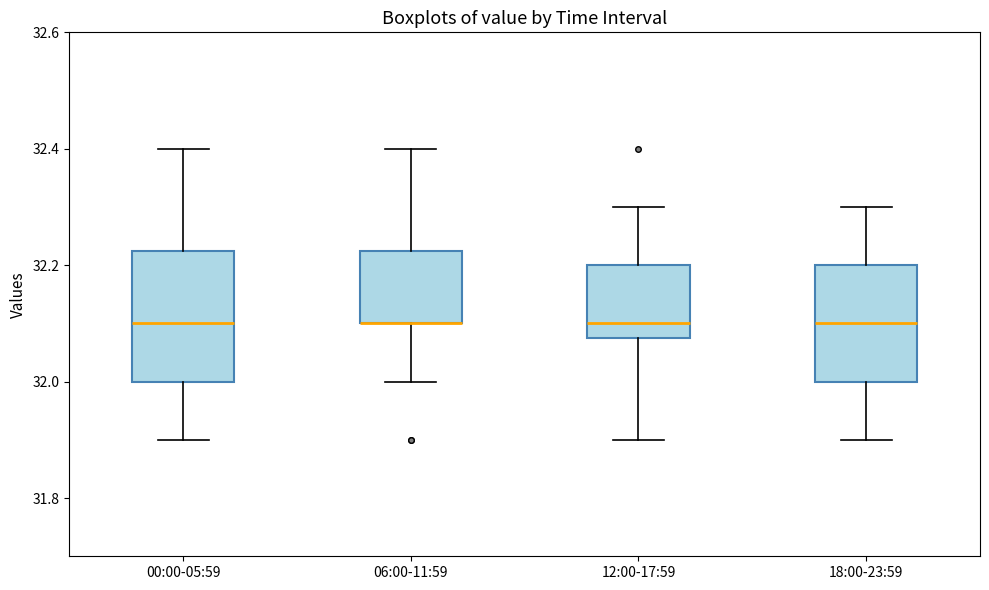

Reading left to right, read every box against the y-axis: the position of its median line, the range the box covers, and the ends of its whiskers. The values are not printed on the chart, so give them approximately, as read against the axis.

00:00-05:59: median 32.10, box 32.00 to 32.22, whiskers 31.90 to 32.40
06:00-11:59: median 32.10 (drawn on the box's lower edge), box 32.10 to 32.22, whiskers 32.00 to 32.40
12:00-17:59: median 32.10, box 32.08 to 32.20, whiskers 31.90 to 32.30
18:00-23:59: median 32.10, box 32.00 to 32.20, whiskers 31.90 to 32.30